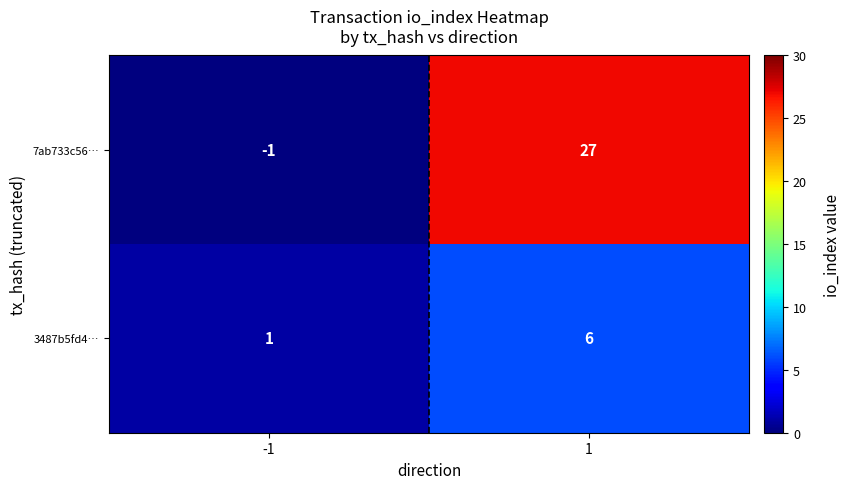

What is the greatest value displayed?

27